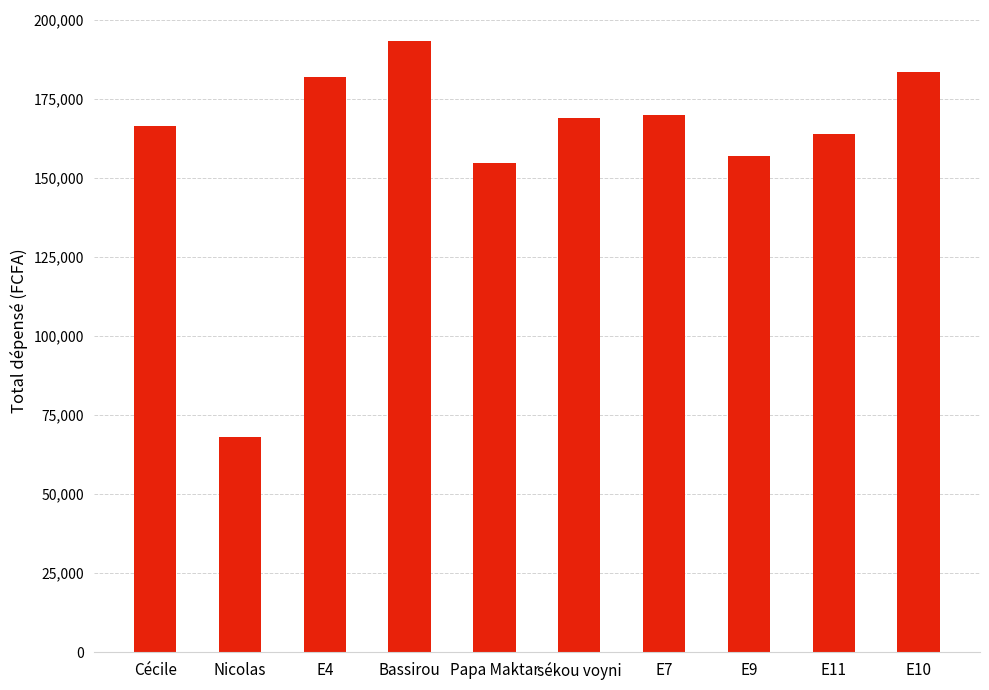

Between Papa Maktar and Cécile, which is larger?

Cécile